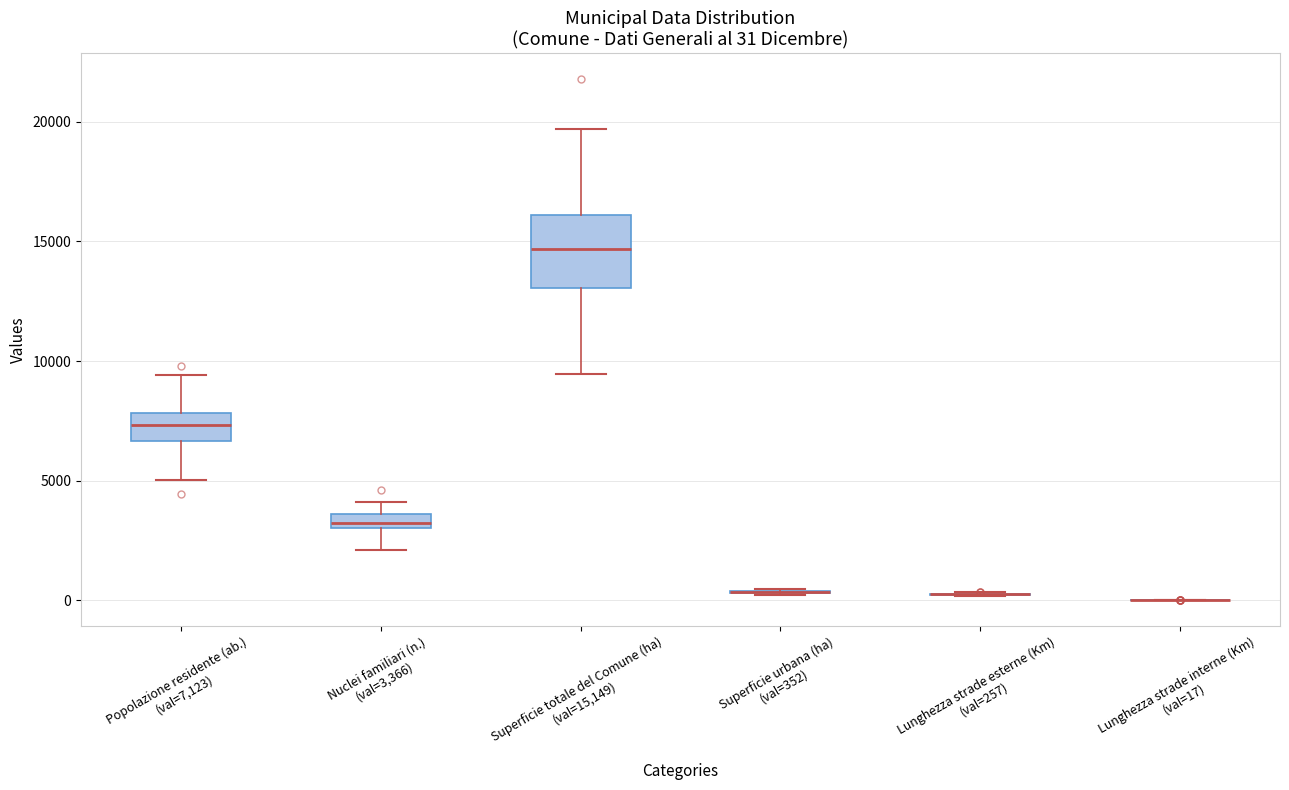

Which box is the tallest, from its lower edge to its upper edge?

Superficie totale del Comune (ha) (val=15,149)